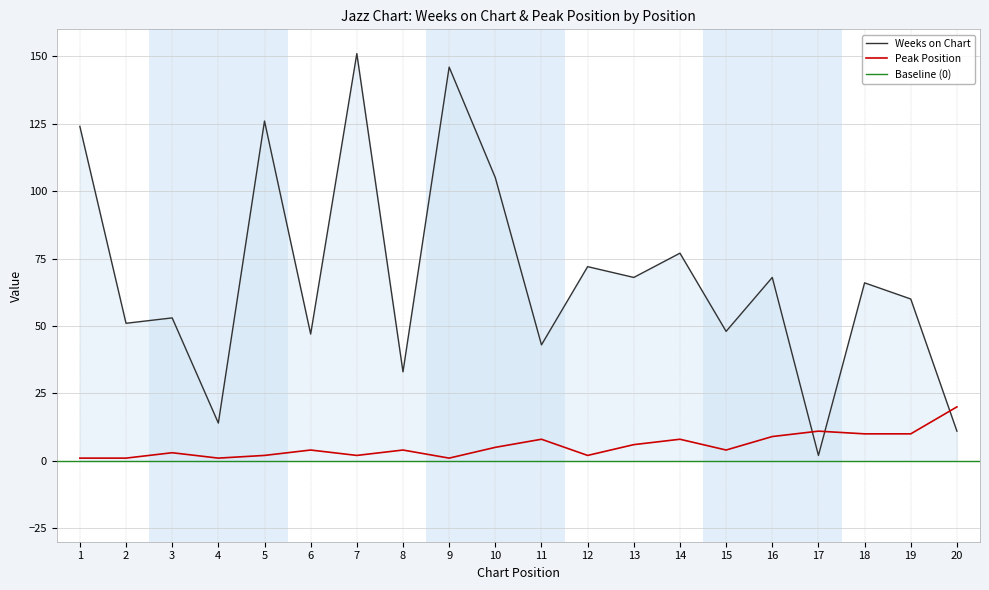

At which label does Weeks on Chart first exceed 66?

1